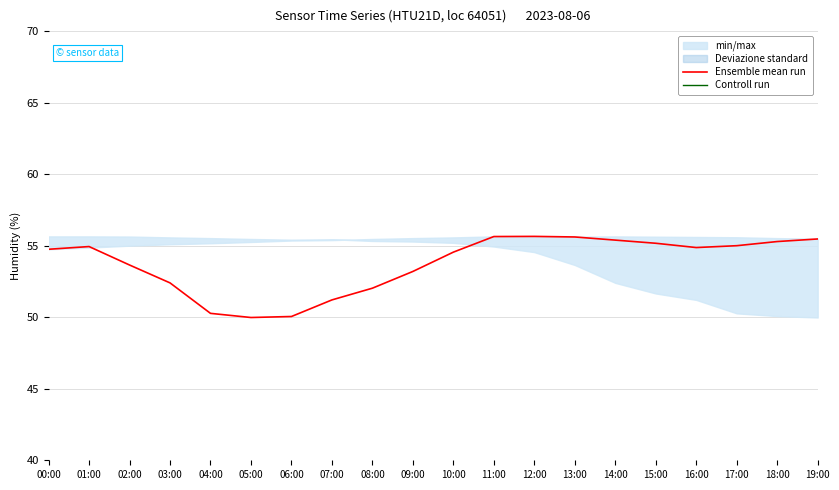

Rank the series by their maximum value, from lowest to highest.

Controll run, Ensemble mean run